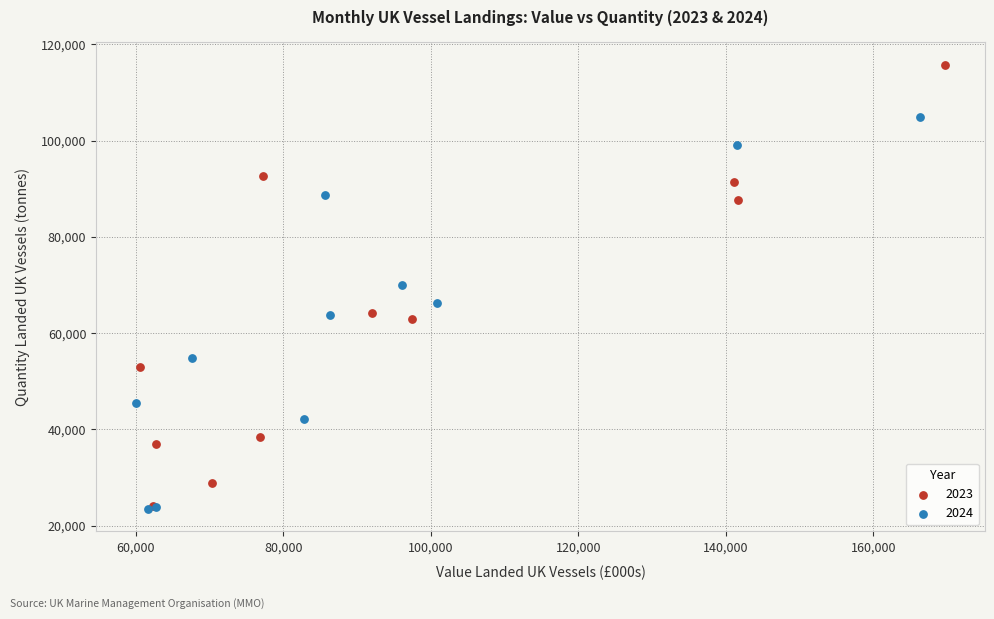

Which series has the largest Y range (max minus min)?

2023